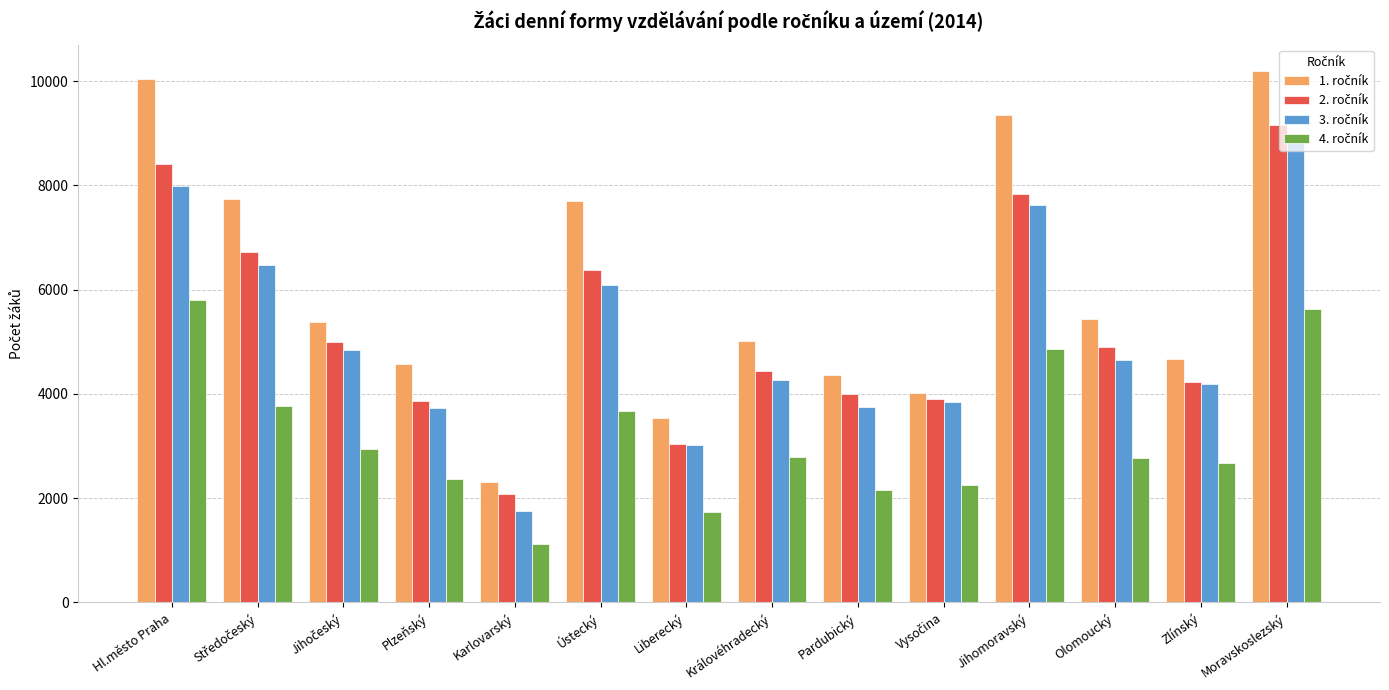

What is the spread (max minus min) of values at Jihomoravský?

4501